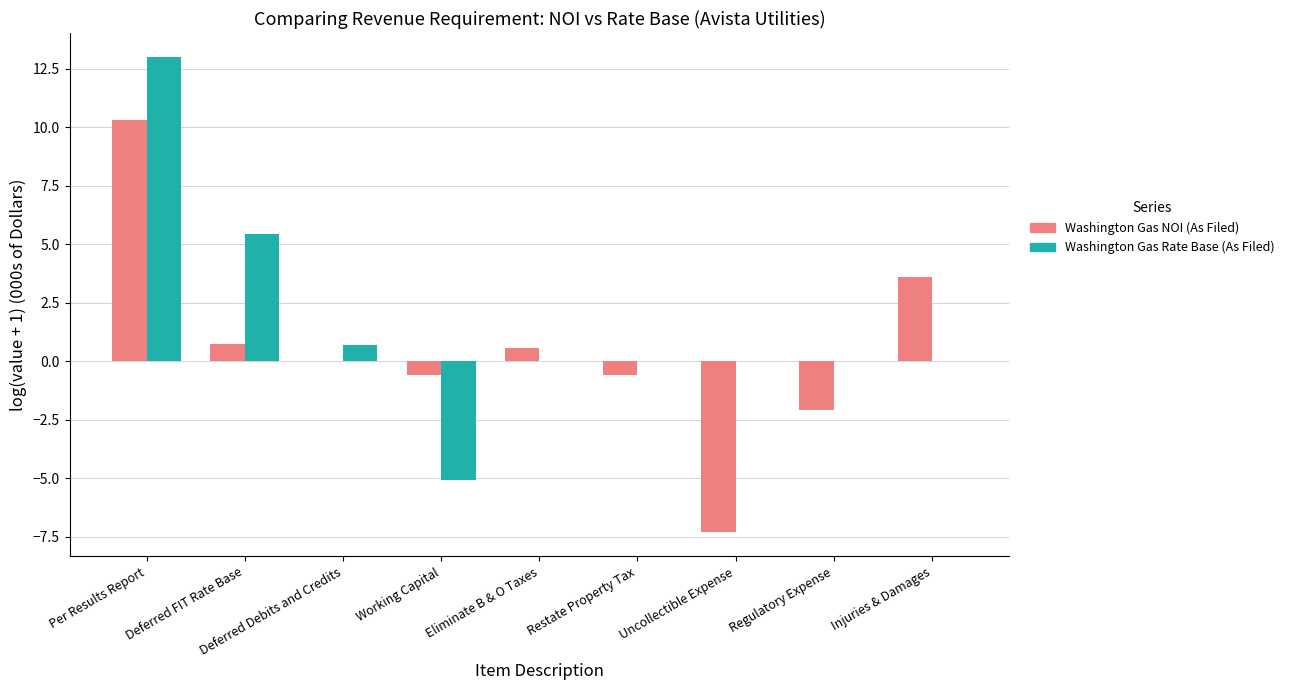

The value of Washington Gas NOI (As Filed) at Regulatory Expense is -3.1. True or false?

False